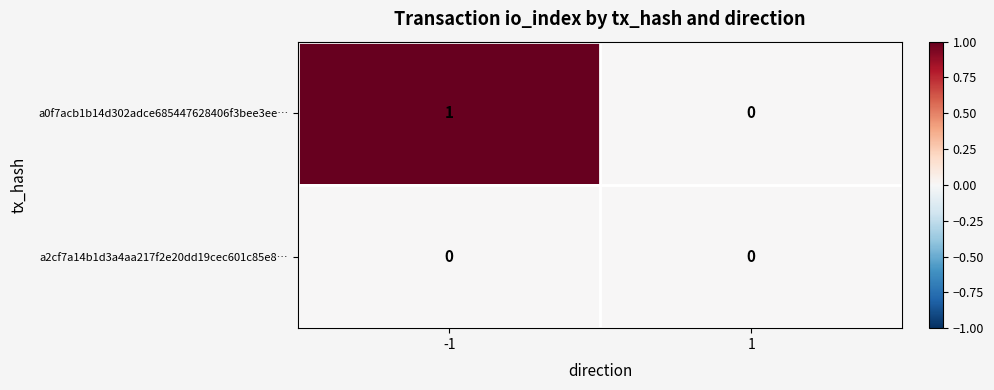

What is the total value across all series at -1?

1